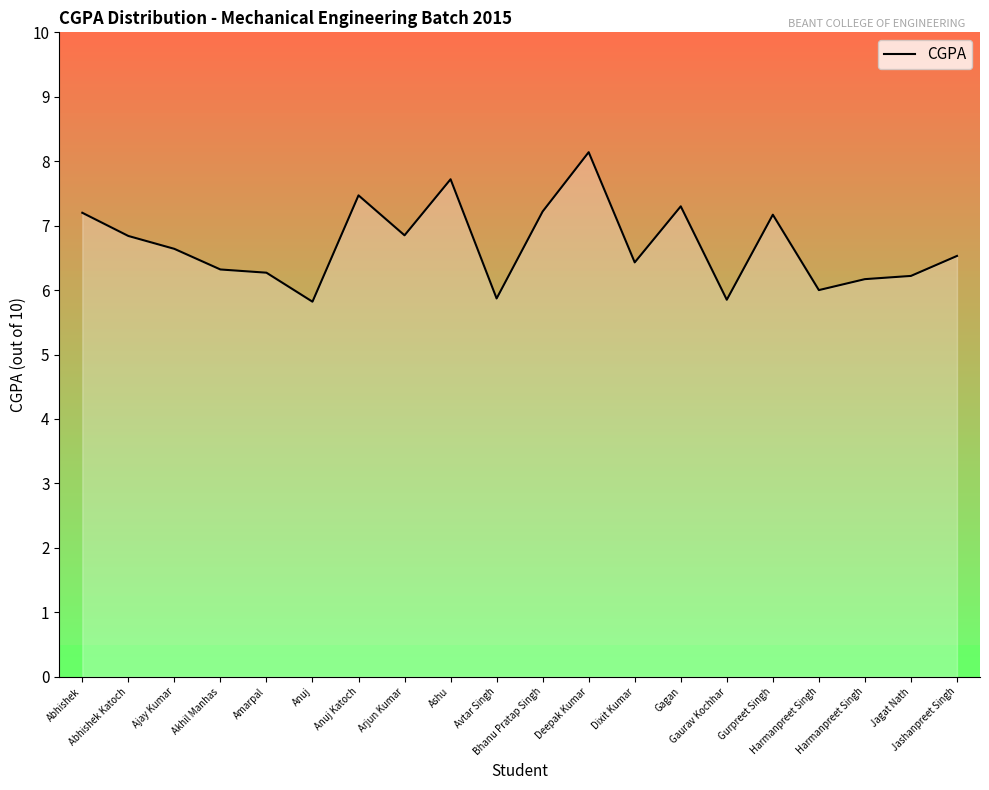

How many distinct data groups are displayed?

1